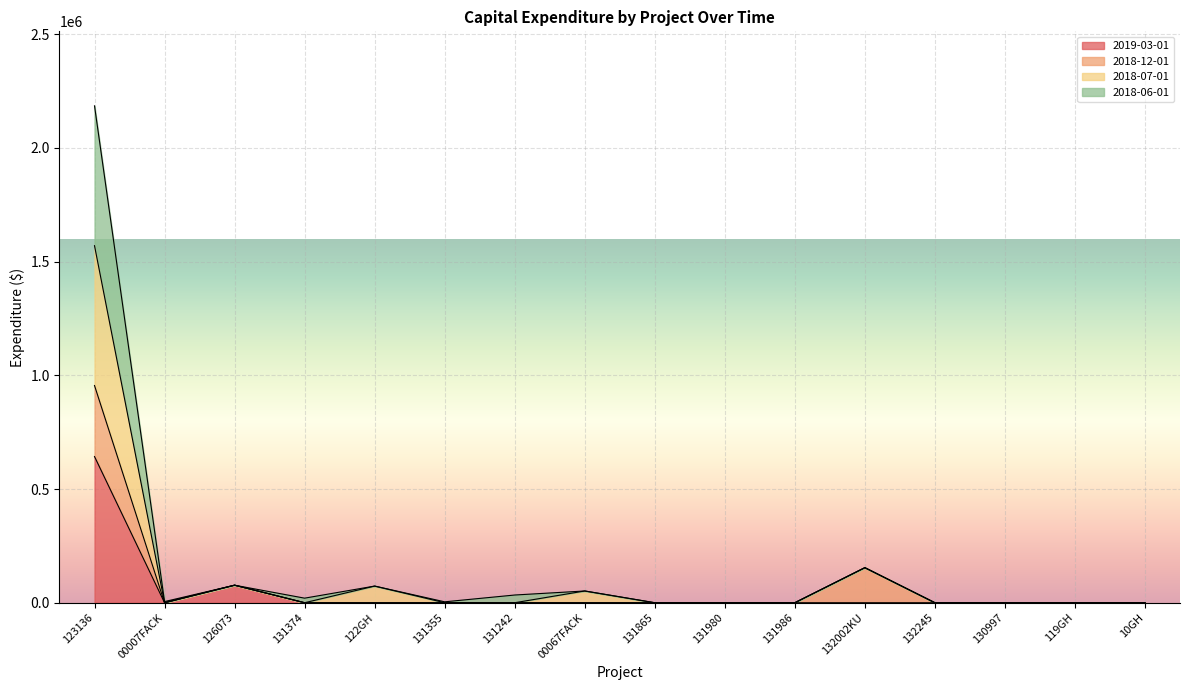

True or false: 2018-07-01 and 2019-03-01 cross at least once.

False